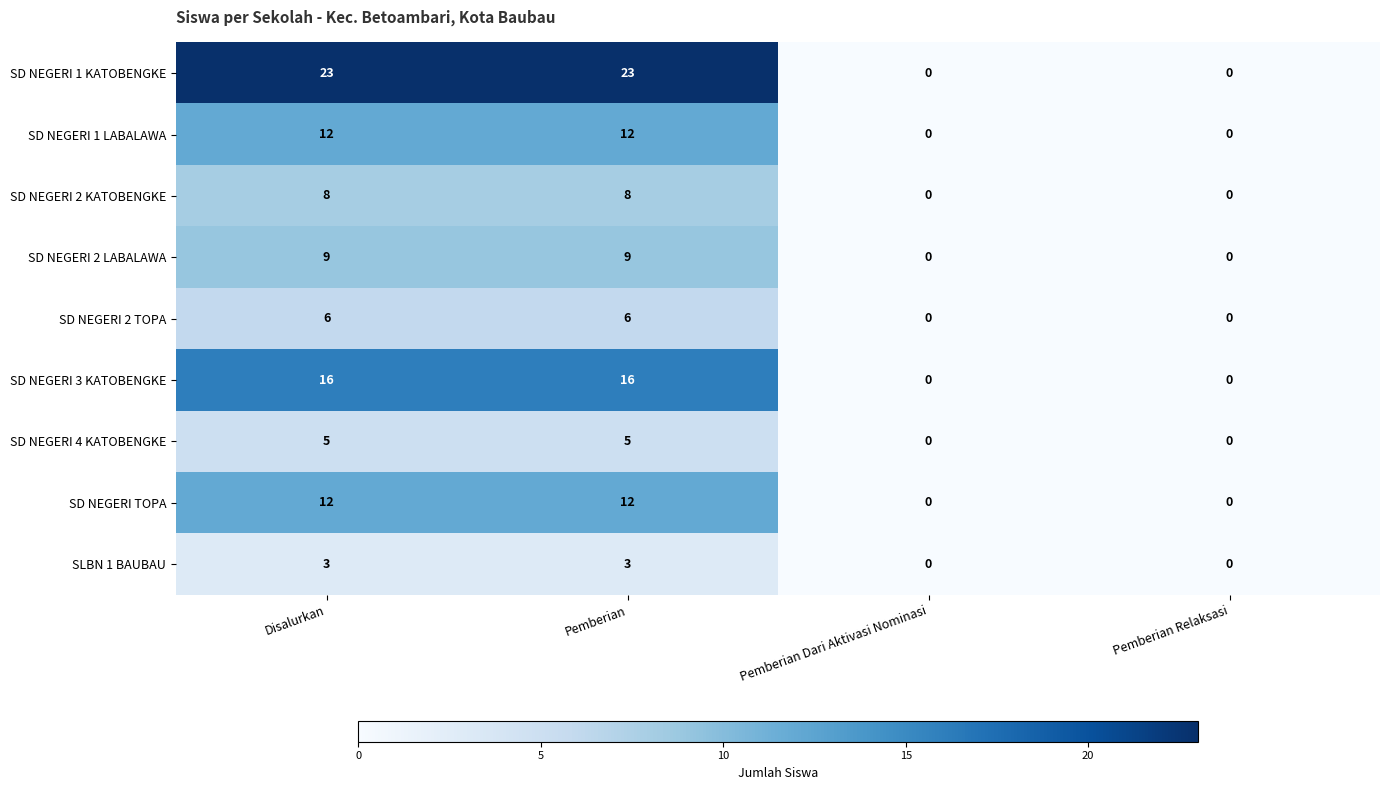

What is the difference between the second highest and minimum values in the SD NEGERI TOPA series?

12